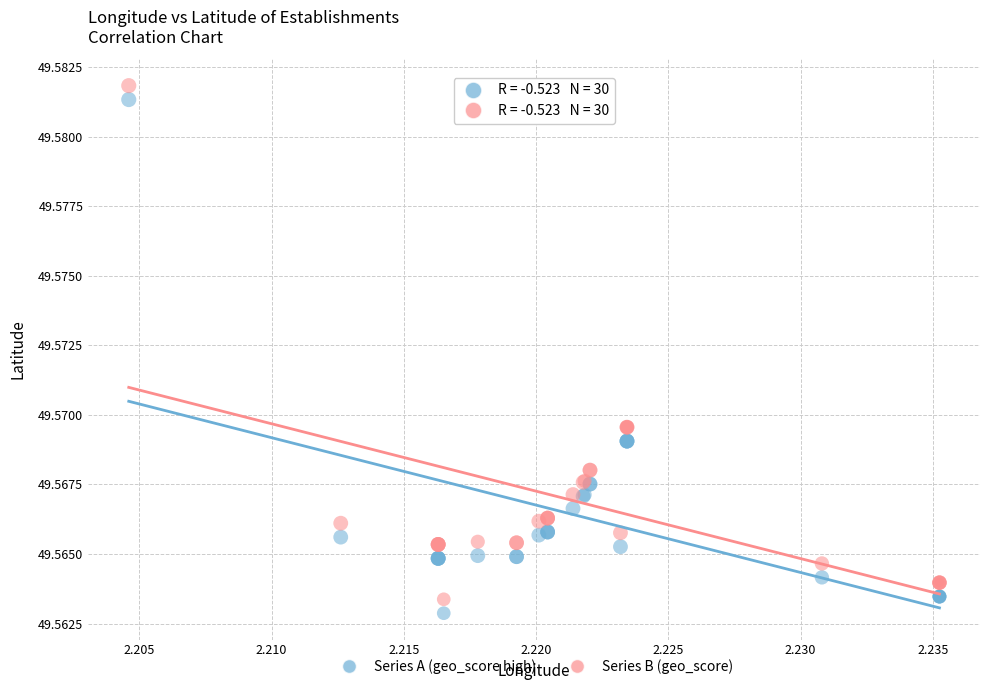

What are all the series names shown in the legend?

Series A (geo_score high), Series B (geo_score)